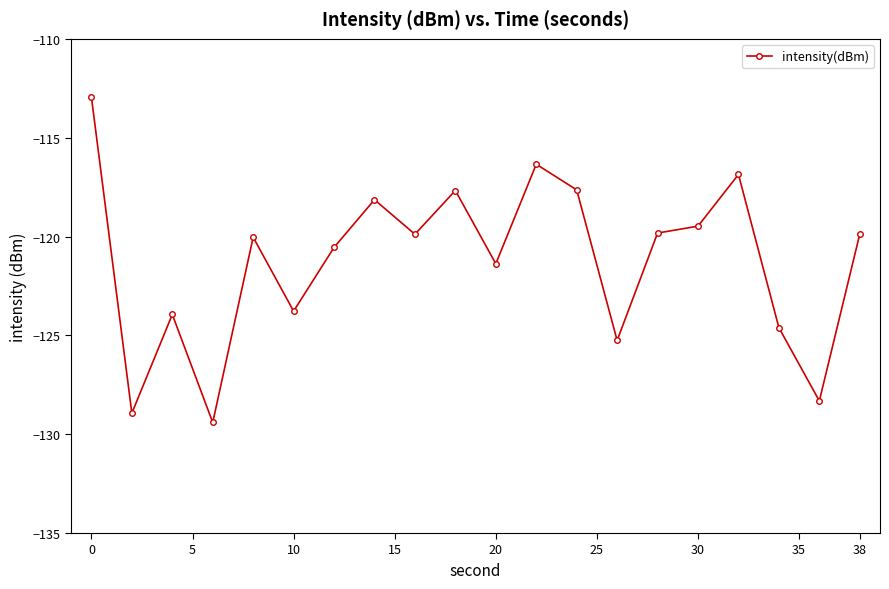

What is the sum of all values?

-2424.9